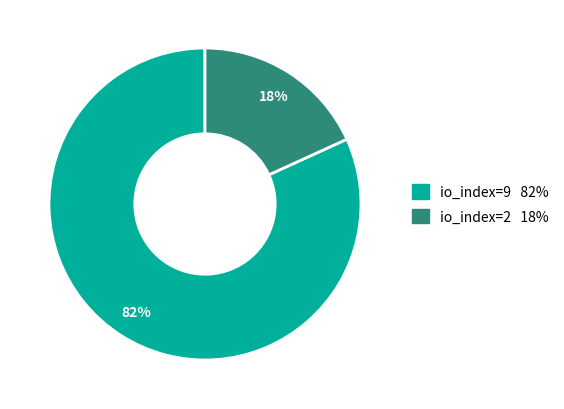

Is there any slice that represents more than half of the pie?

Yes